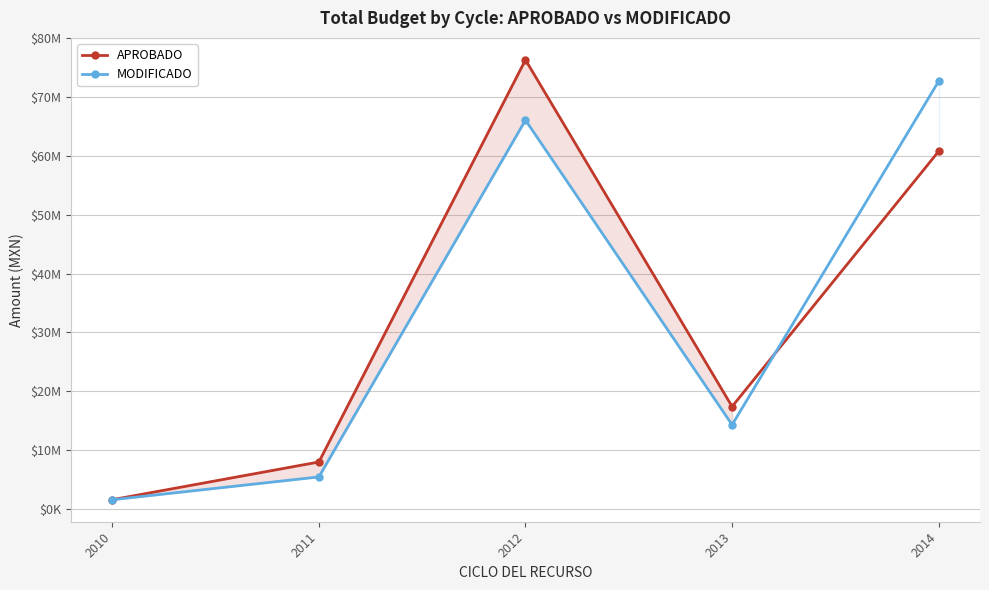

True or false: APROBADO has a value of 60766443 at 2014.

True